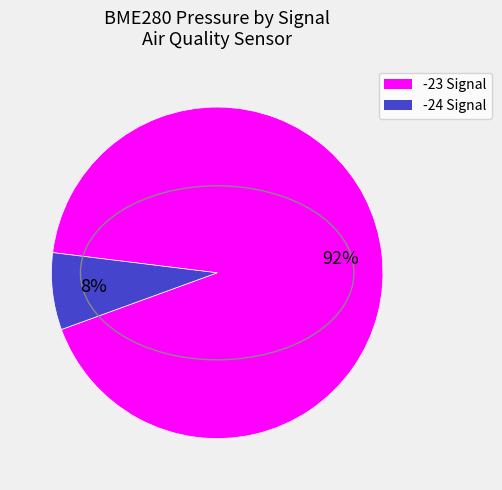

Is there a majority slice in this chart?

Yes